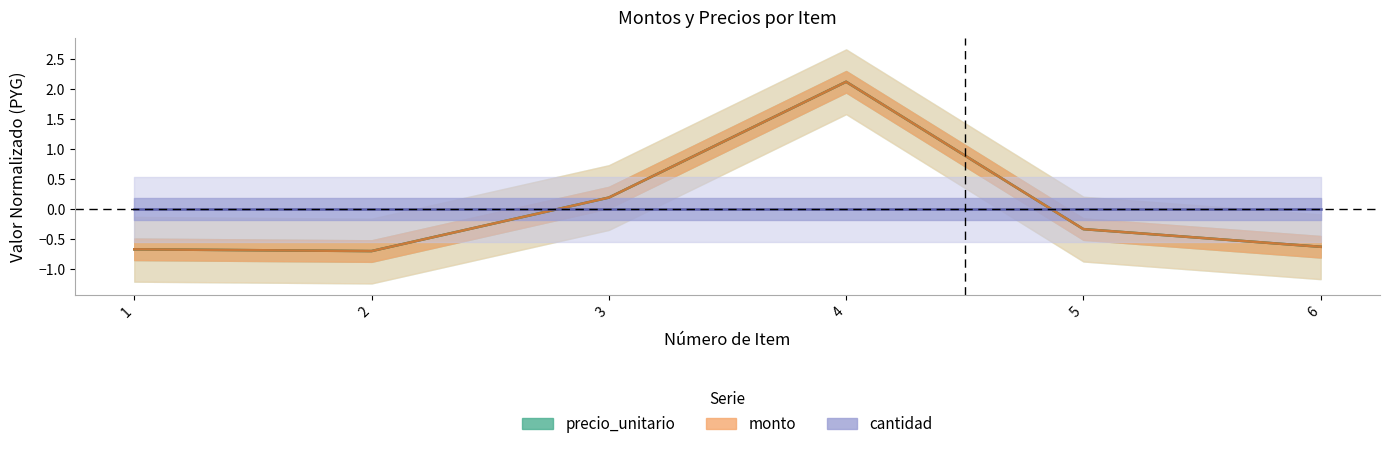

Does the chart display data point markers on the line(s)?

No